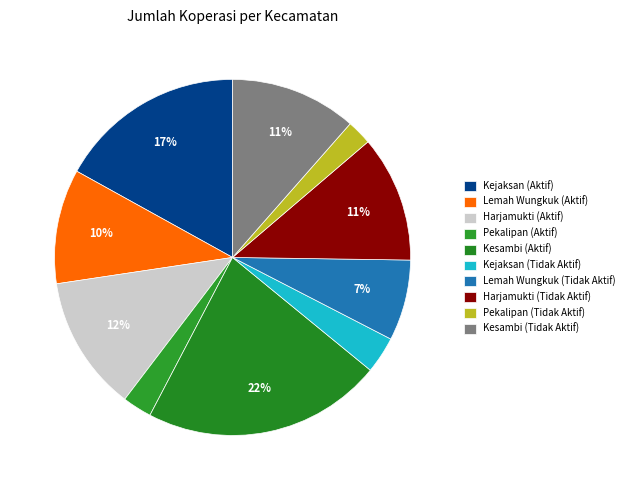

Combined, do Pekalipan (Aktif) and Kejaksan (Aktif) account for over 50%?

No